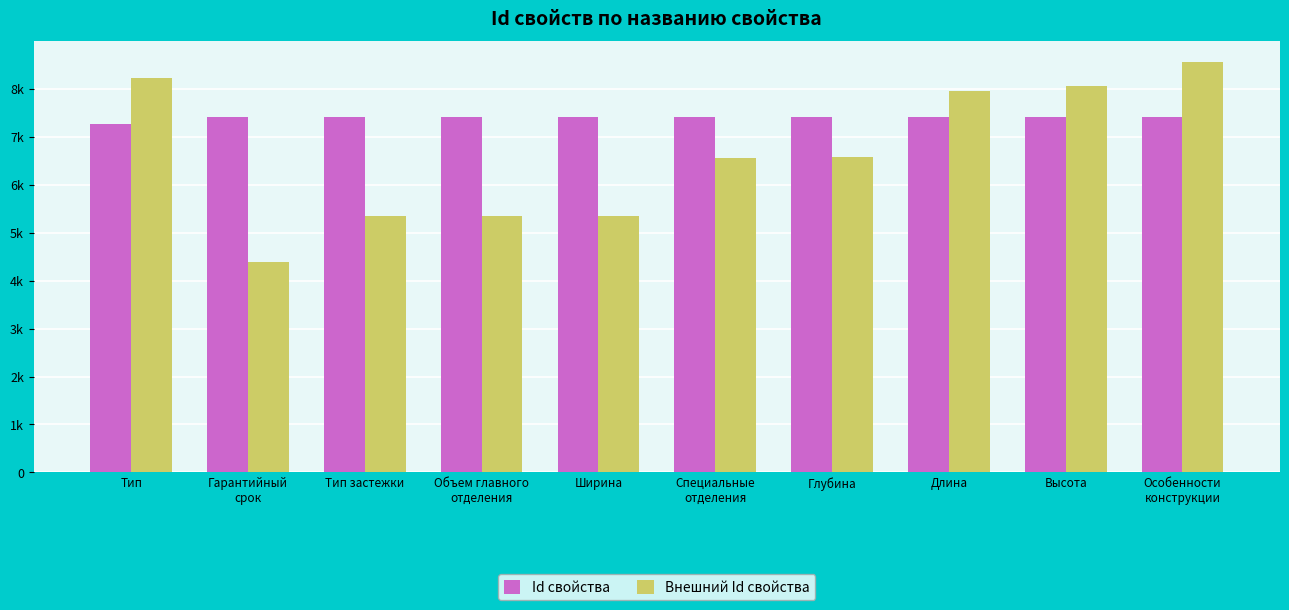

What is the approximate value of Внешний Id свойства at Длина, to the nearest 50?

7950